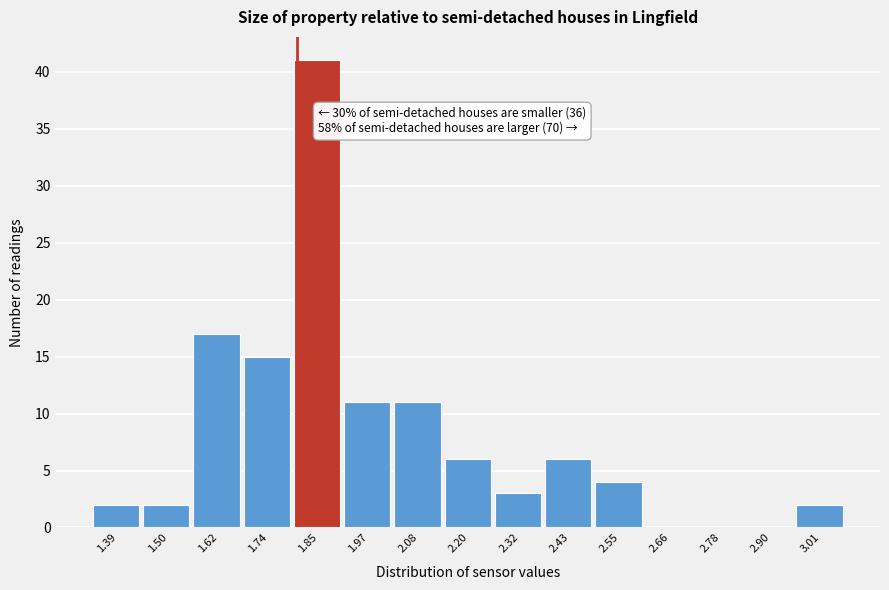

Which range on the x-axis has the tallest bar?

1.794 to 1.910